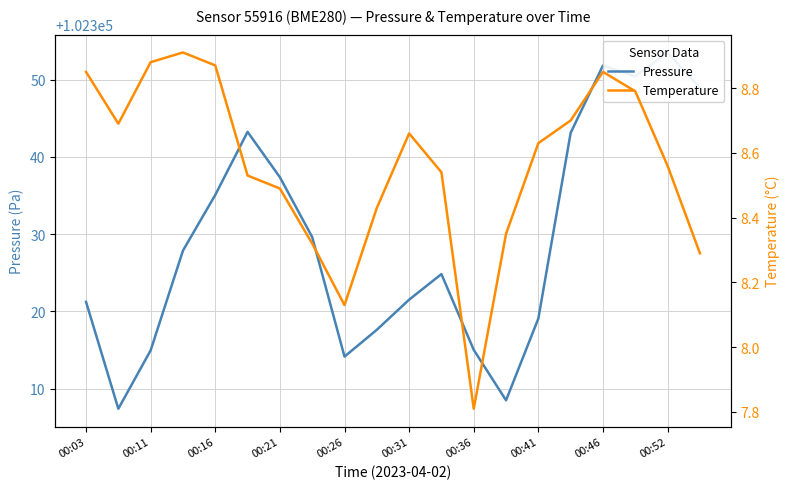

What is the difference between the second highest and second lowest values in the Pressure series?

43.3